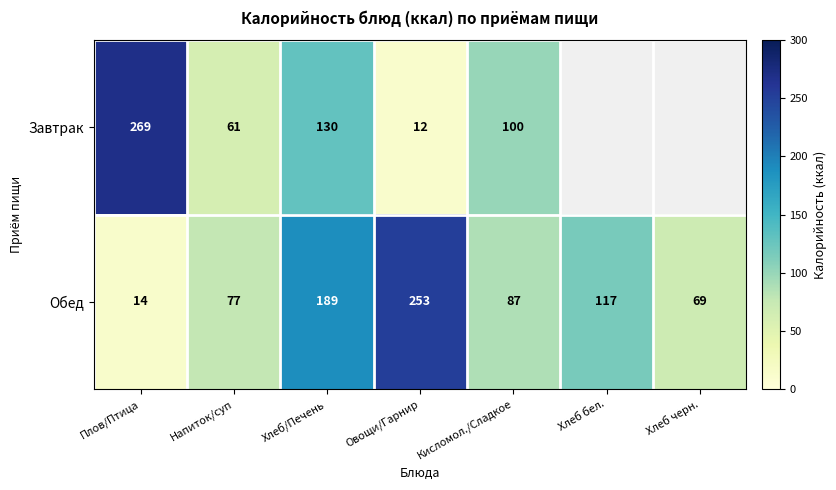

Where does the Обед series first go above 87?

Хлеб/Печень